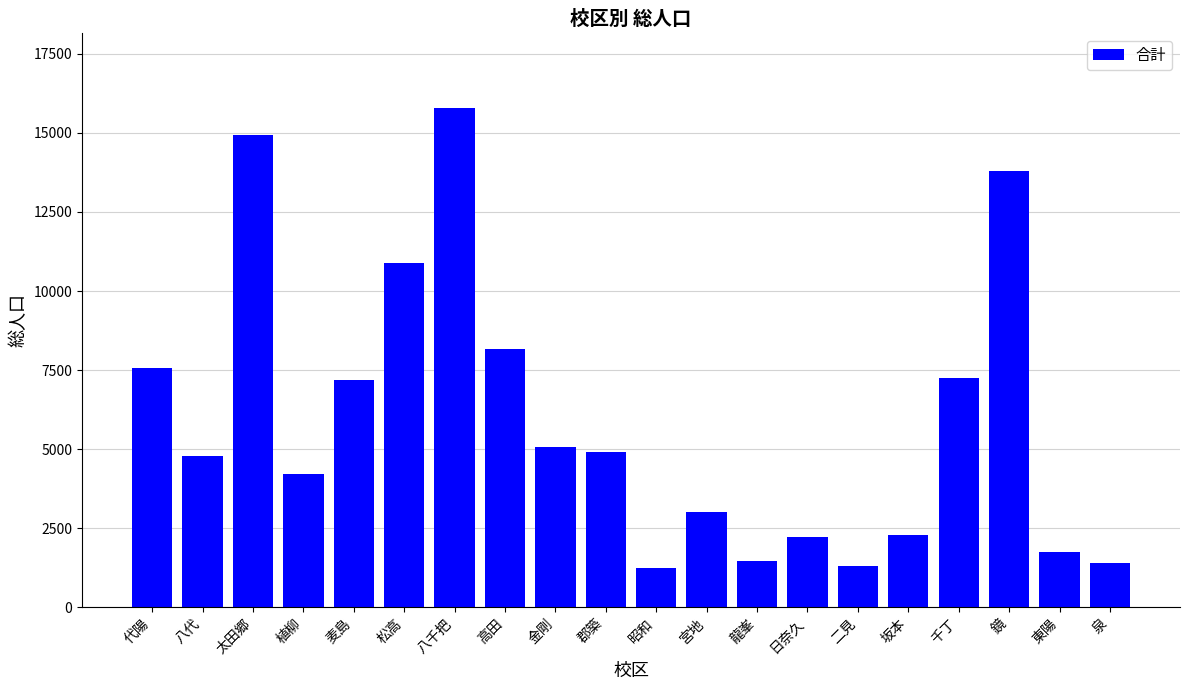

The value at 郡築 is 4911. True or false?

True